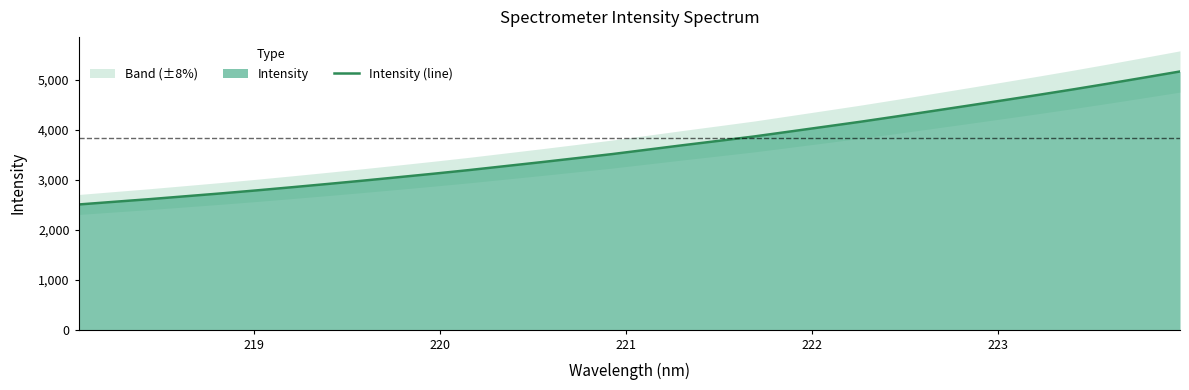

What is the highest value of the Intensity (line) series?

5166.0